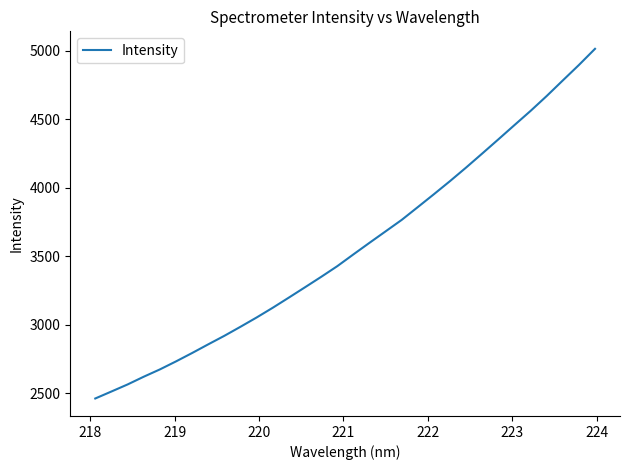

What is the maximum value shown in the chart?

5014.2